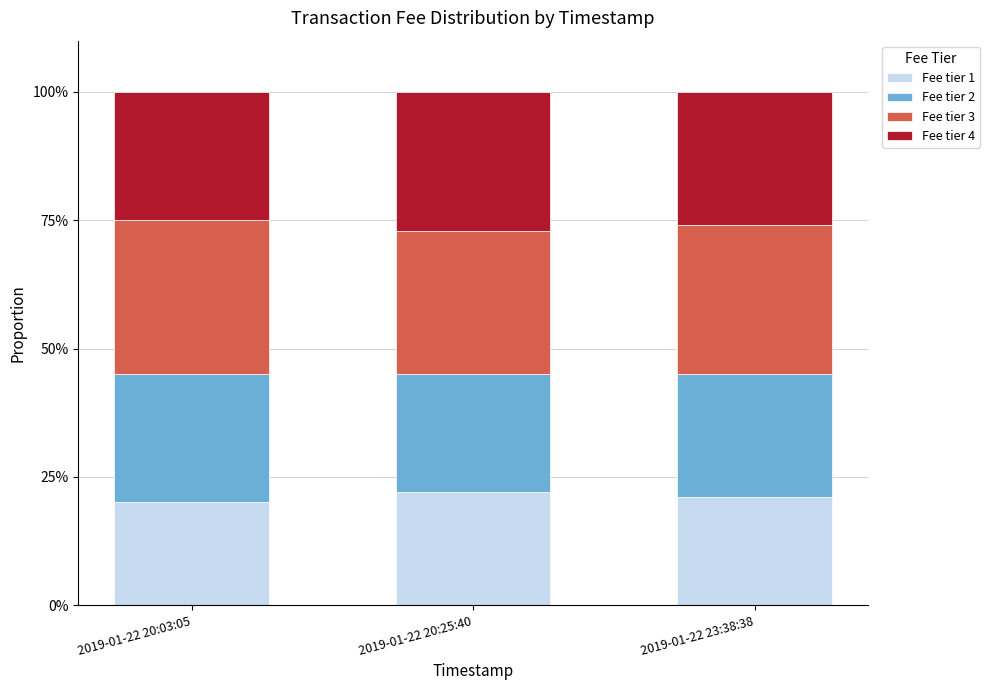

What is the maximum value for Fee tier 1?

22